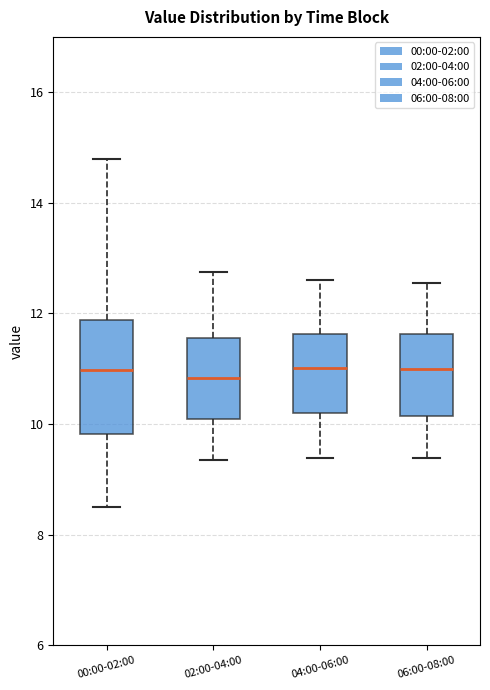

Comparing the boxes themselves (not the whiskers), which one is the tallest?

00:00-02:00